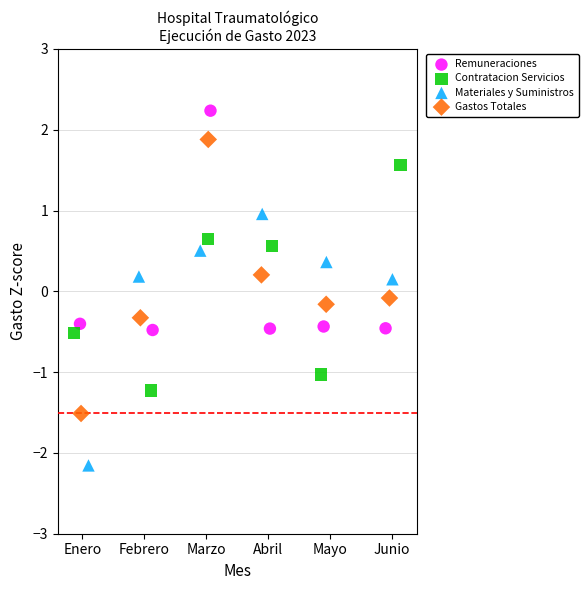

Which series contains the lowest Y value?

Materiales y Suministros